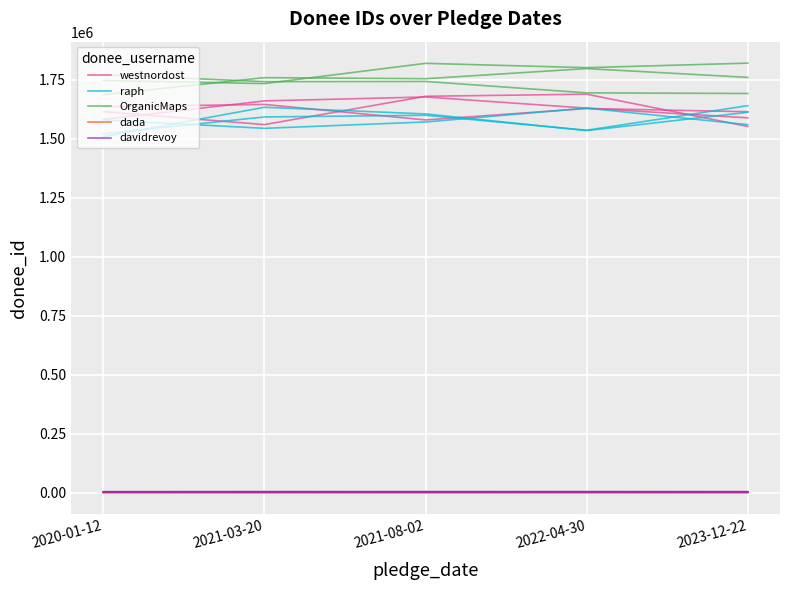

True or false: OrganicMaps and westnordost cross at least once.

False